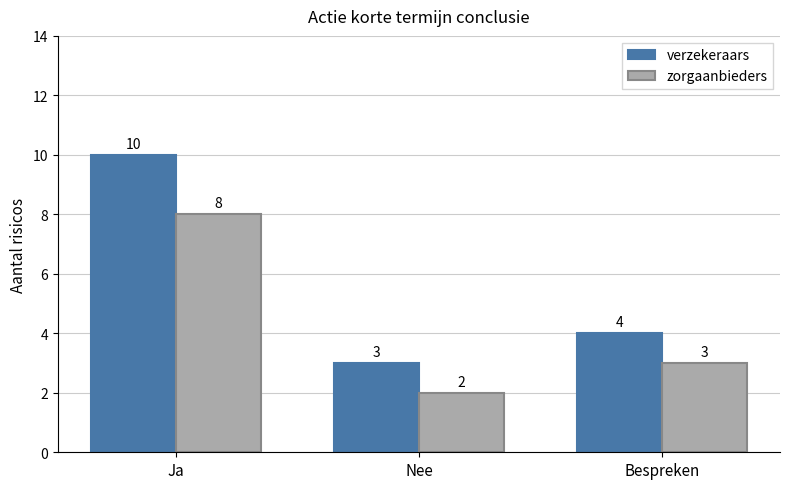

What is the difference between the zorgaanbieders values at Bespreken and Nee?

1